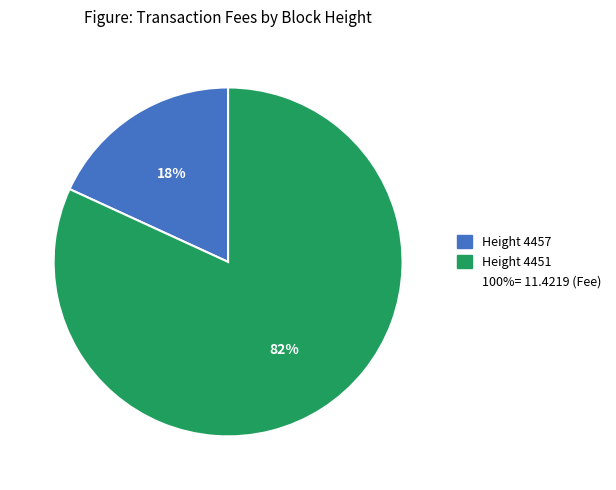

To the nearest percent, what is the difference between the largest and smallest slice percentages?

64%